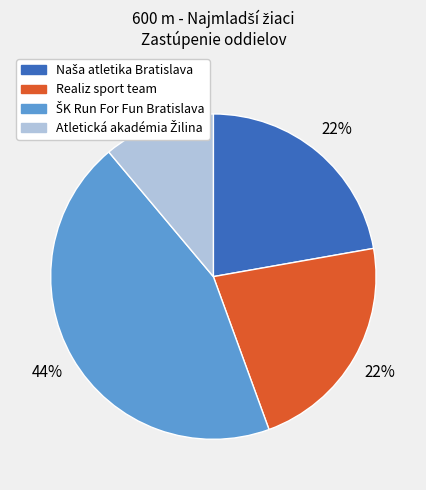

To the nearest percent, what is the average slice percentage?

25%